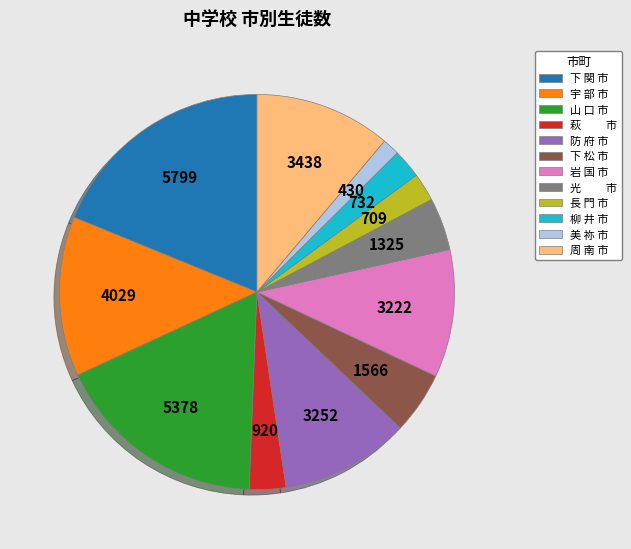

What is the ratio of the value at 下 関 市 to the value at 萩 市?

6.3